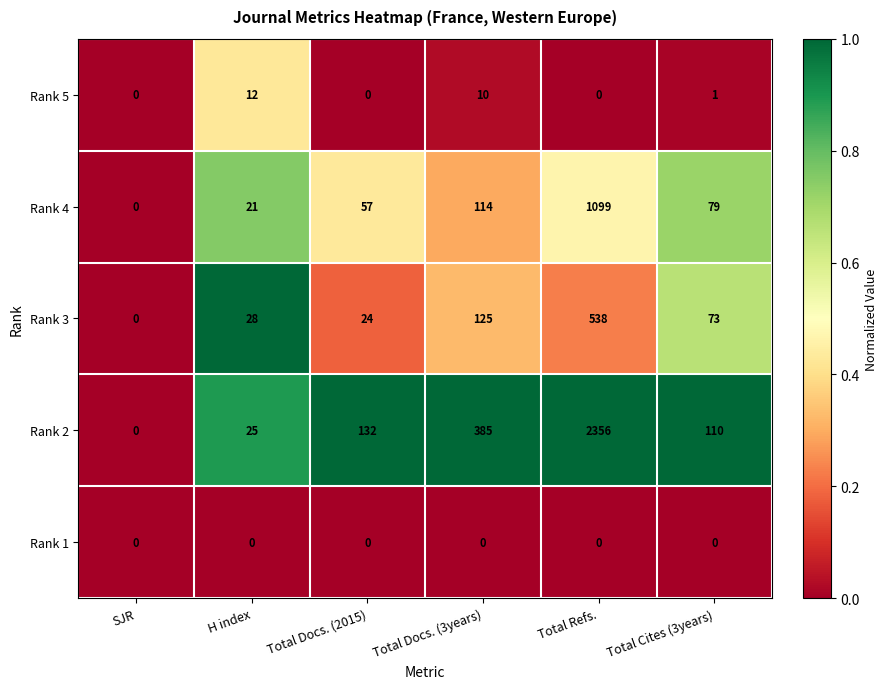

Reading left to right, what are all the values shown in this chart?

Rank 5: 0	12	0	10	0	1
Rank 4: 0	21	57	114	1099	79
Rank 3: 0	28	24	125	538	73
Rank 2: 0	25	132	385	2356	110
Rank 1: 0	0	0	0	0	0